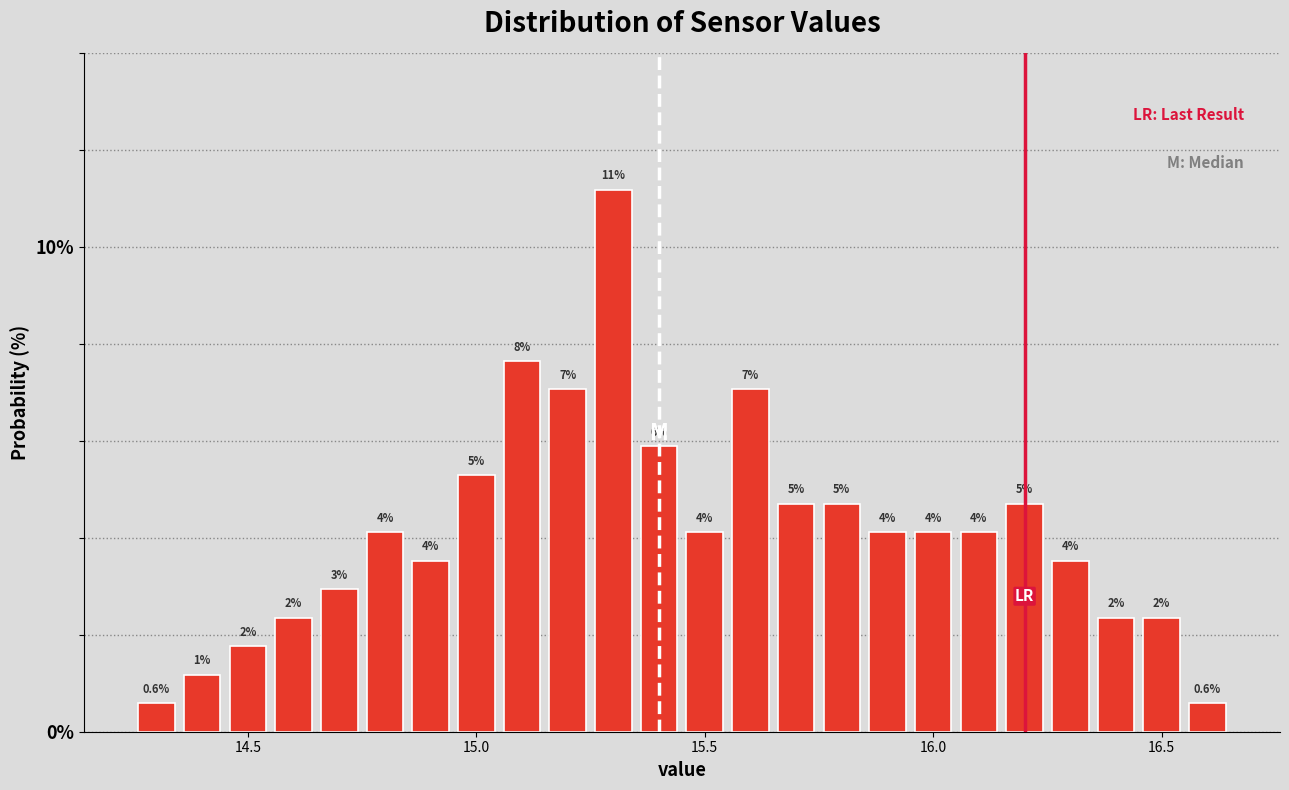

Read against the x-axis, roughly where is the centre of the tallest bar?

15.30